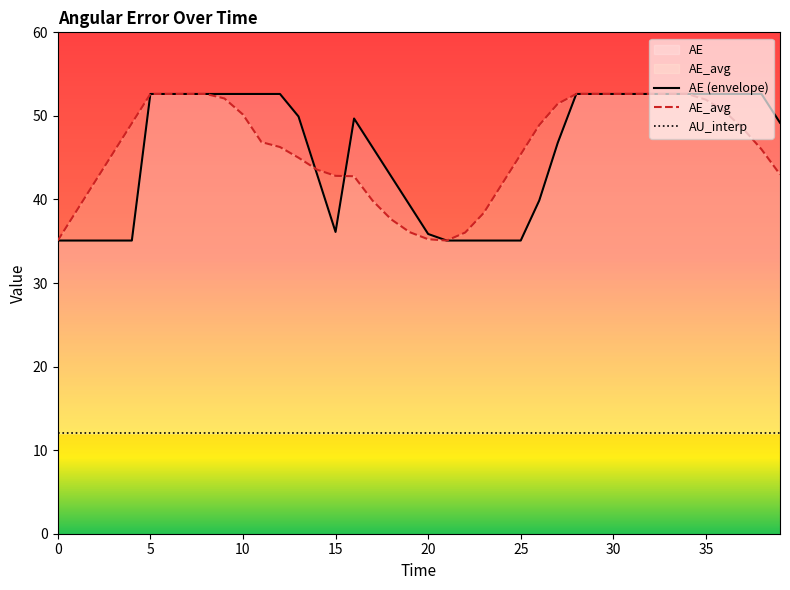

True or false: AE (envelope) has more than 1 points higher than both neighbors.

False